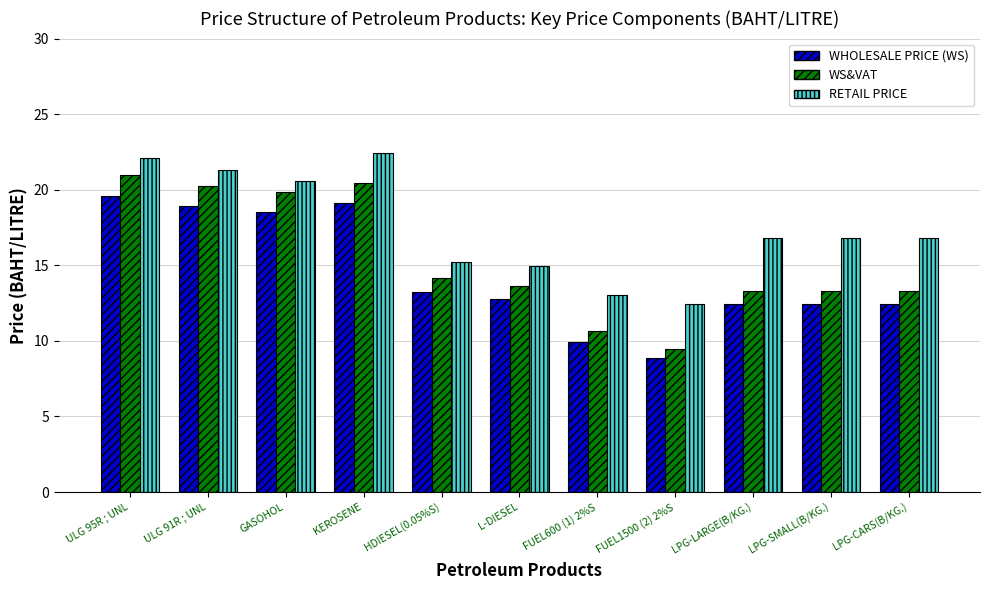

Reading left to right, what are all the values shown in this chart?

WHOLESALE PRICE (WS): 19.6	18.9	18.5	19.1	13.2	12.8	9.9	8.8	12.5	12.5	12.5
WS&VAT: 21.0	20.2	19.8	20.5	14.2	13.7	10.6	9.5	13.3	13.3	13.3
RETAIL PRICE: 22.1	21.3	20.6	22.4	15.2	15.0	13.0	12.5	16.8	16.8	16.8